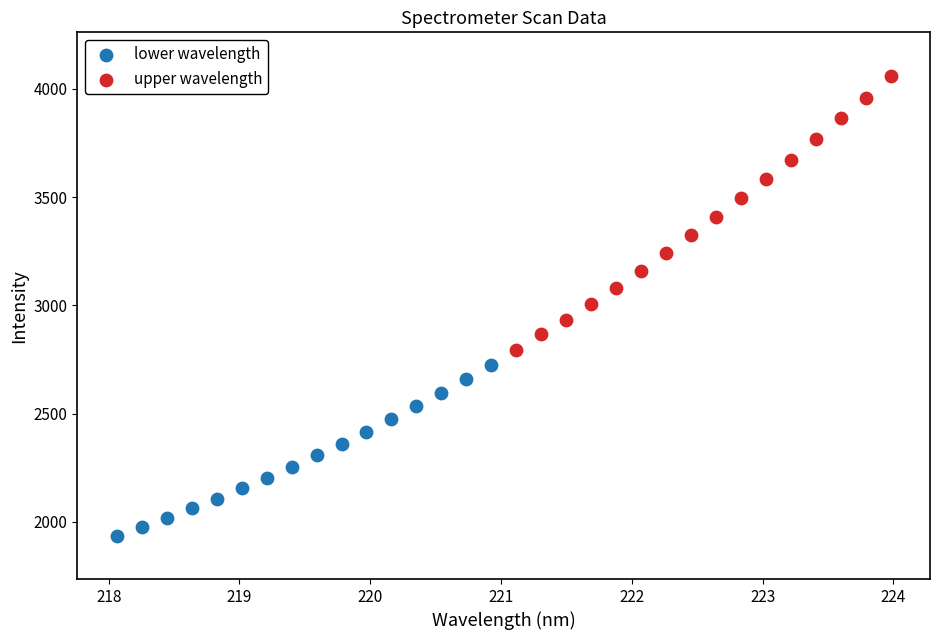

Which series contains the lowest Y value?

lower wavelength